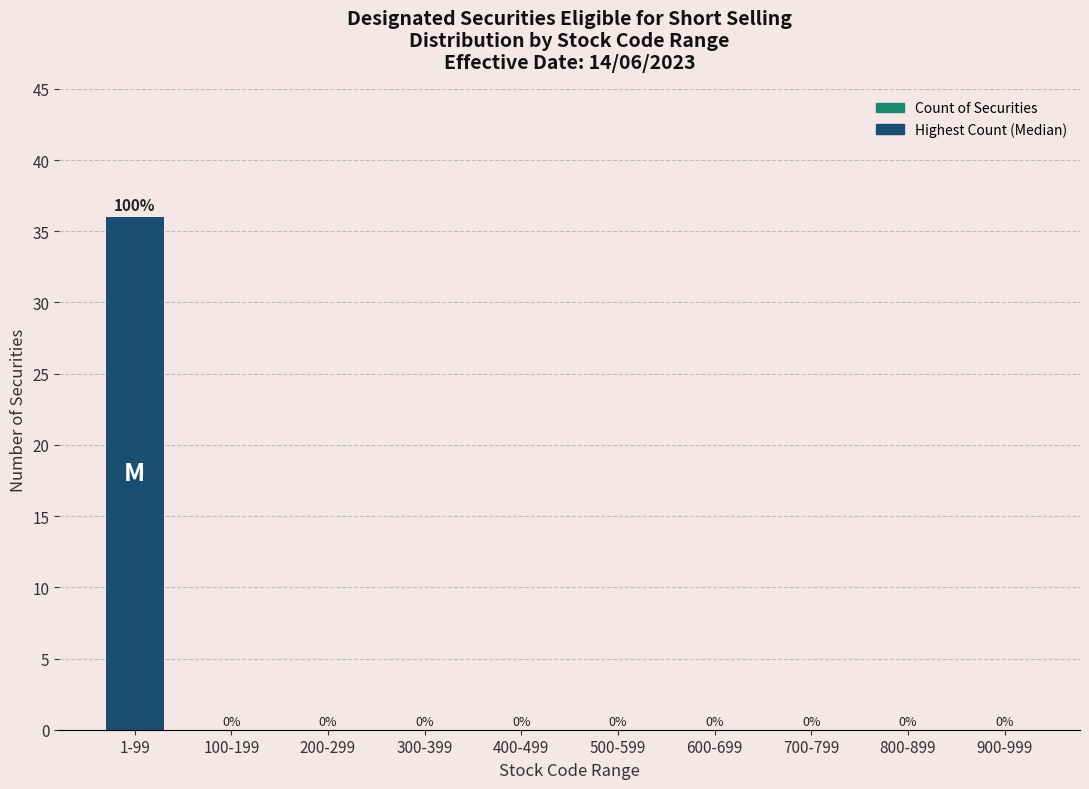

Which has a higher value, 800-899 or 1-99?

1-99